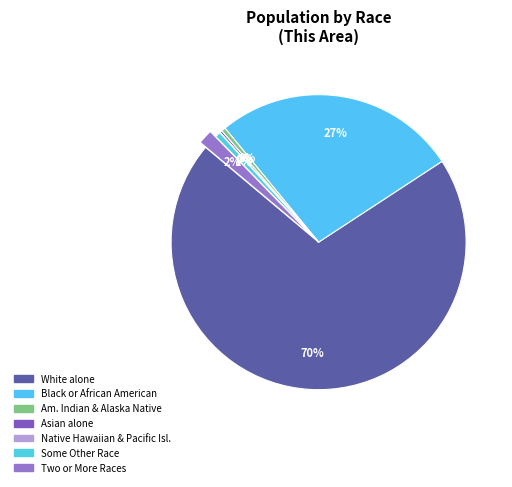

To the nearest percent, what is the difference between the largest and smallest slice percentages?

70%